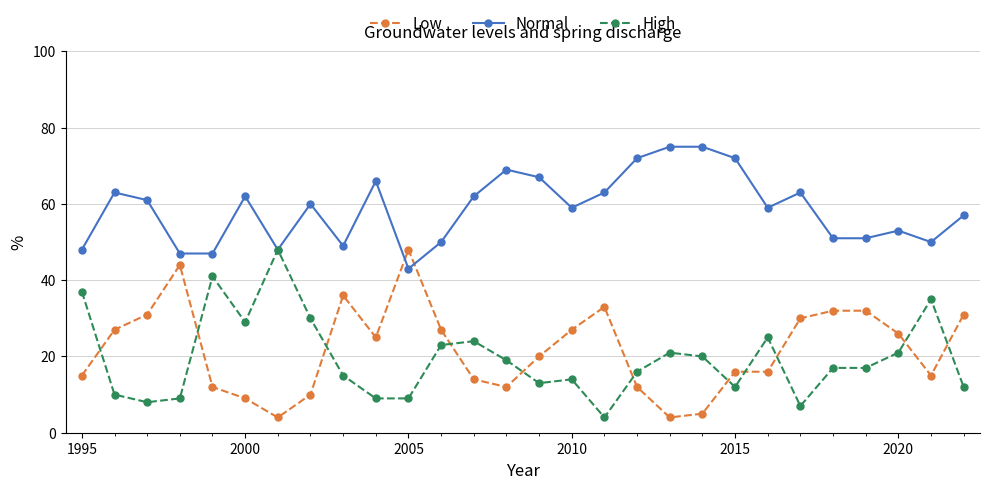

Which series ends up on top after the final intersection of Low and High?

Low